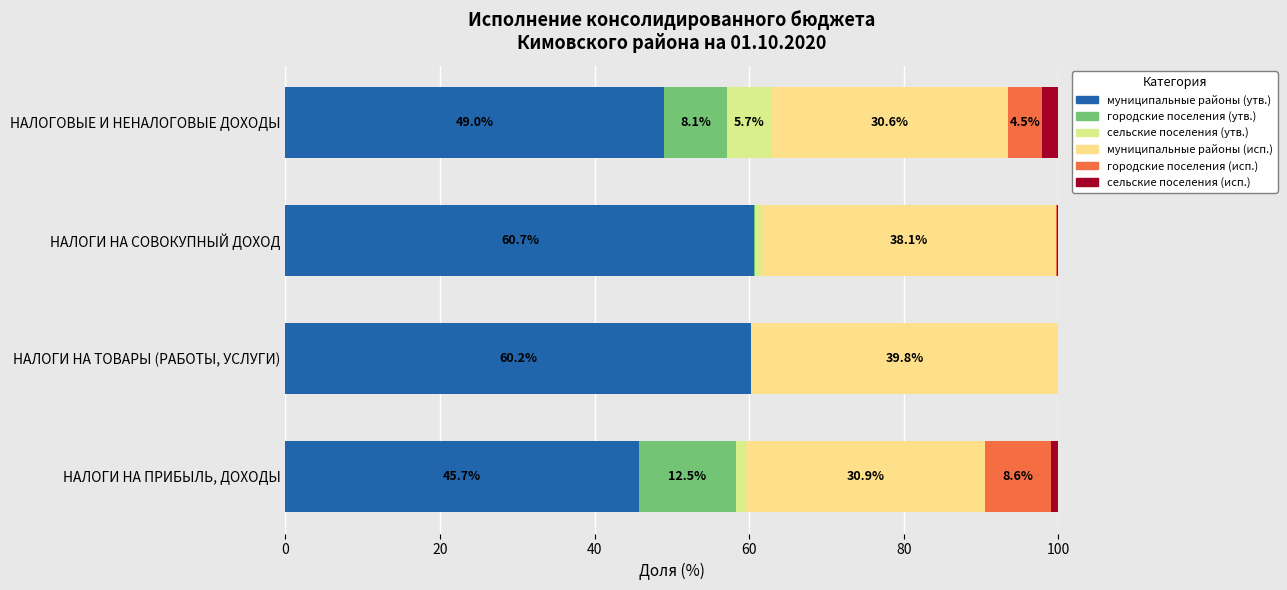

Reading left to right, list all the values displayed in this chart.

бюджеты муници-пальных районов (утв.): 0=45.7	20=60.2	40=60.7	60=49.0
бюджеты городских поселений (утв.): 0=12.5	20=0.0	40=0.1	60=8.1
бюджеты сельских поселений (утв.): 0=1.4	20=0.0	40=0.9	60=5.7
бюджеты муници-пальных районов (исп.): 0=30.9	20=39.8	40=38.1	60=30.6
бюджеты городских поселений (исп.): 0=8.6	20=0.0	40=0.0	60=4.5
бюджеты сельских поселений (исп.): 0=0.9	20=0.0	40=0.2	60=2.1